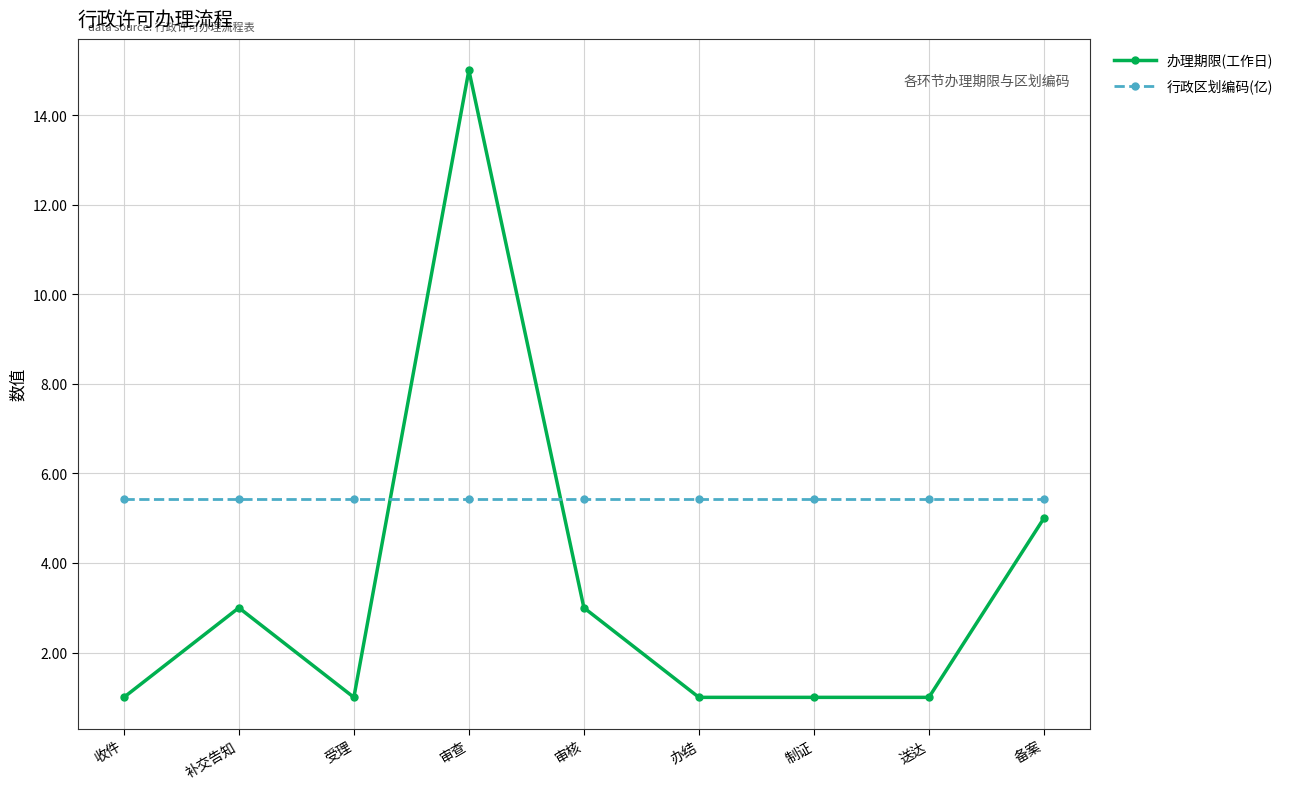

At how many categories does at least one series exceed 5?

9